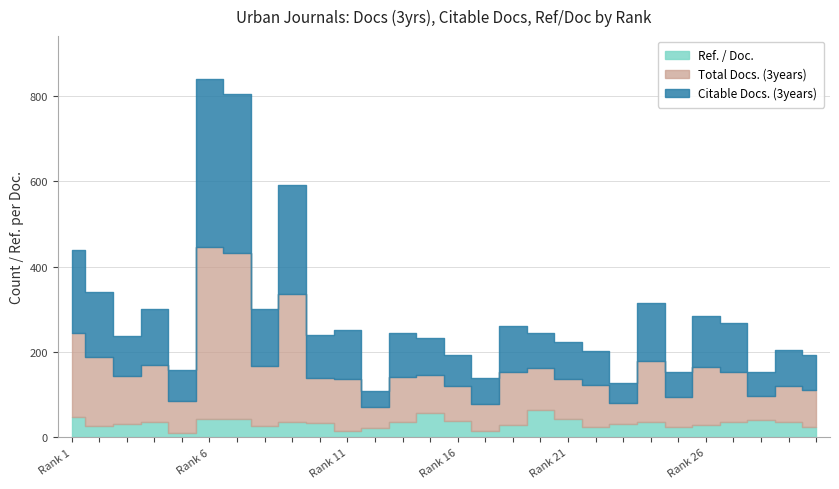

True or false: Total Docs. (3years) and Ref. / Doc. cross at least once.

False